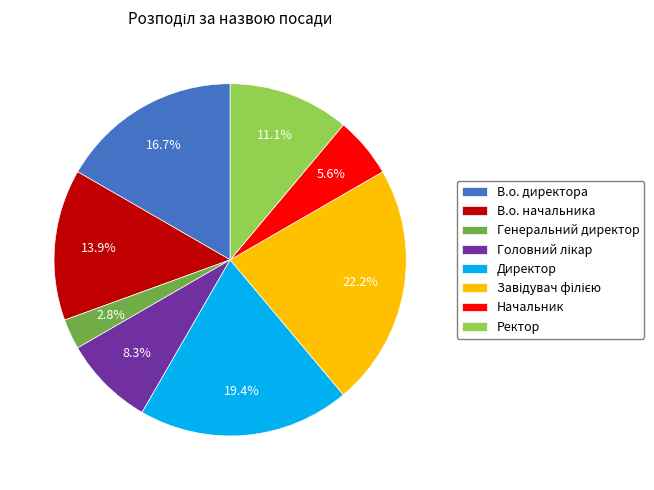

Between Начальник and В.о. начальника, which is larger?

В.о. начальника